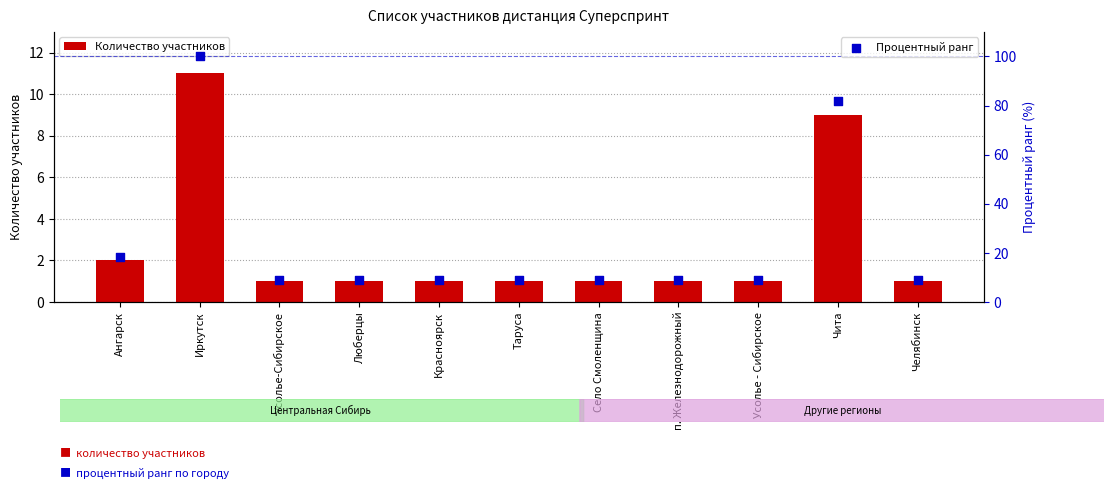

Which series has the largest total across all categories?

Процентный ранг